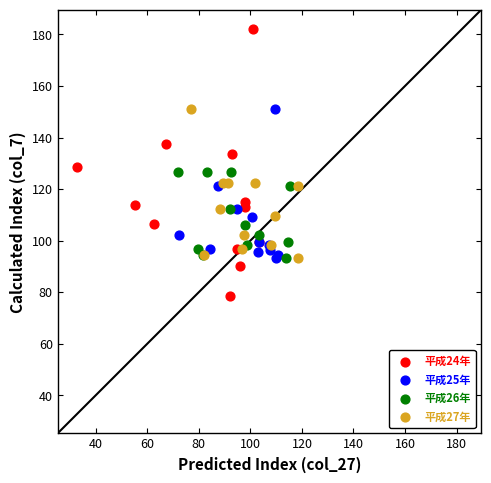

Which series has the largest Y range (max minus min)?

平成24年